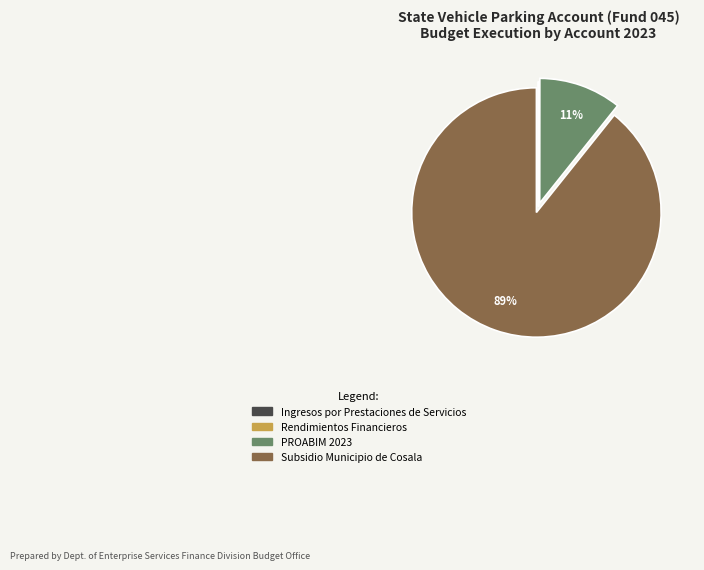

Is it true that PROABIM 2023 is 11% of the pie?

True